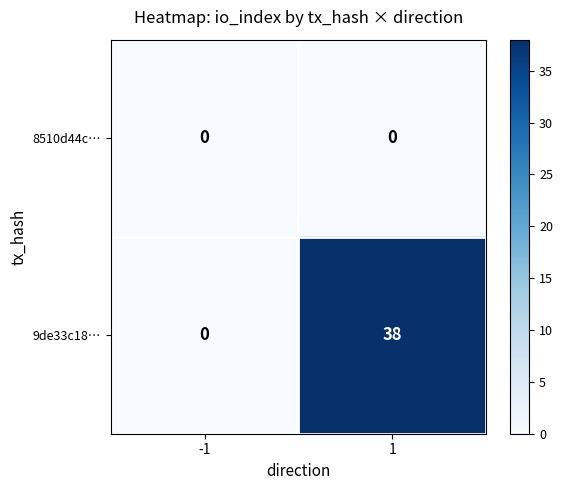

The 9de33c18… series shows 38 at 1. True or false?

True